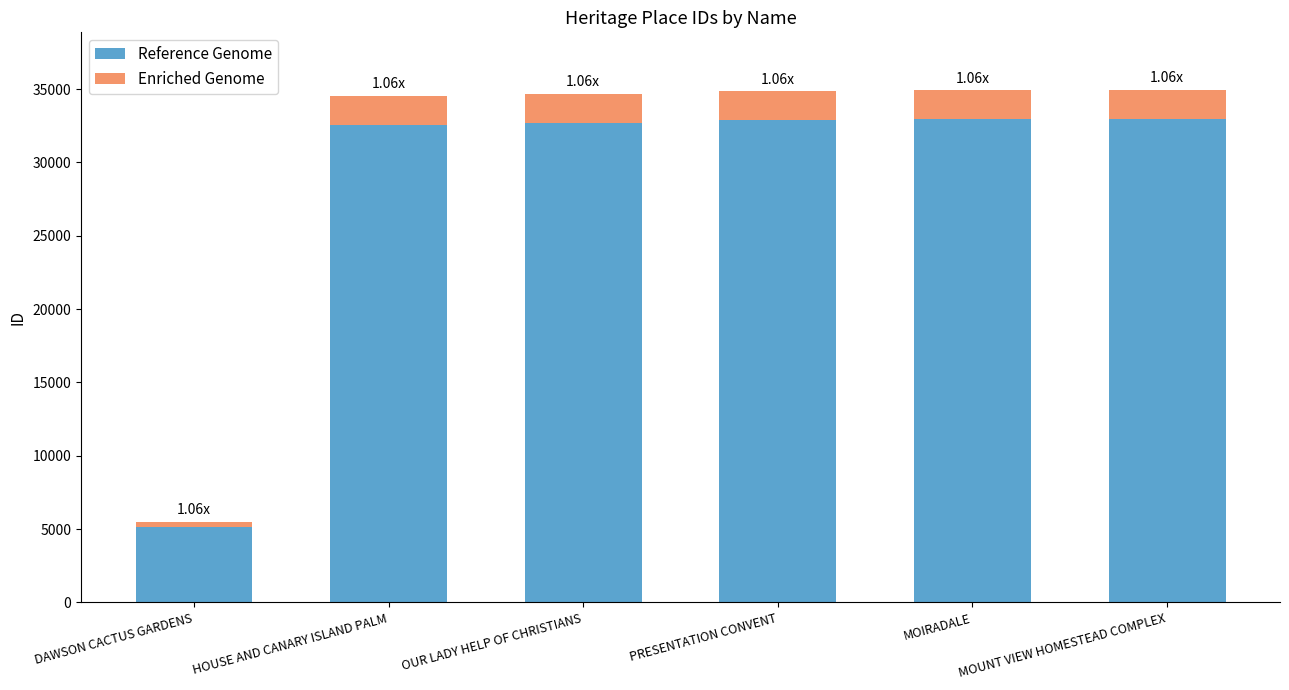

What is the difference between the second highest and minimum values in the Reference Genome series?

27767.0